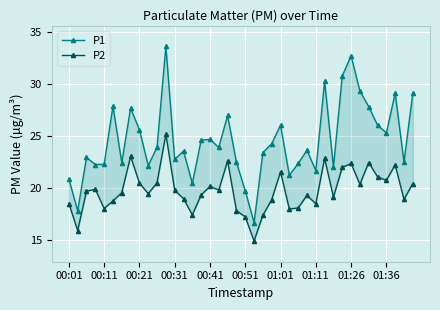

How many lines are shown in the chart?

2